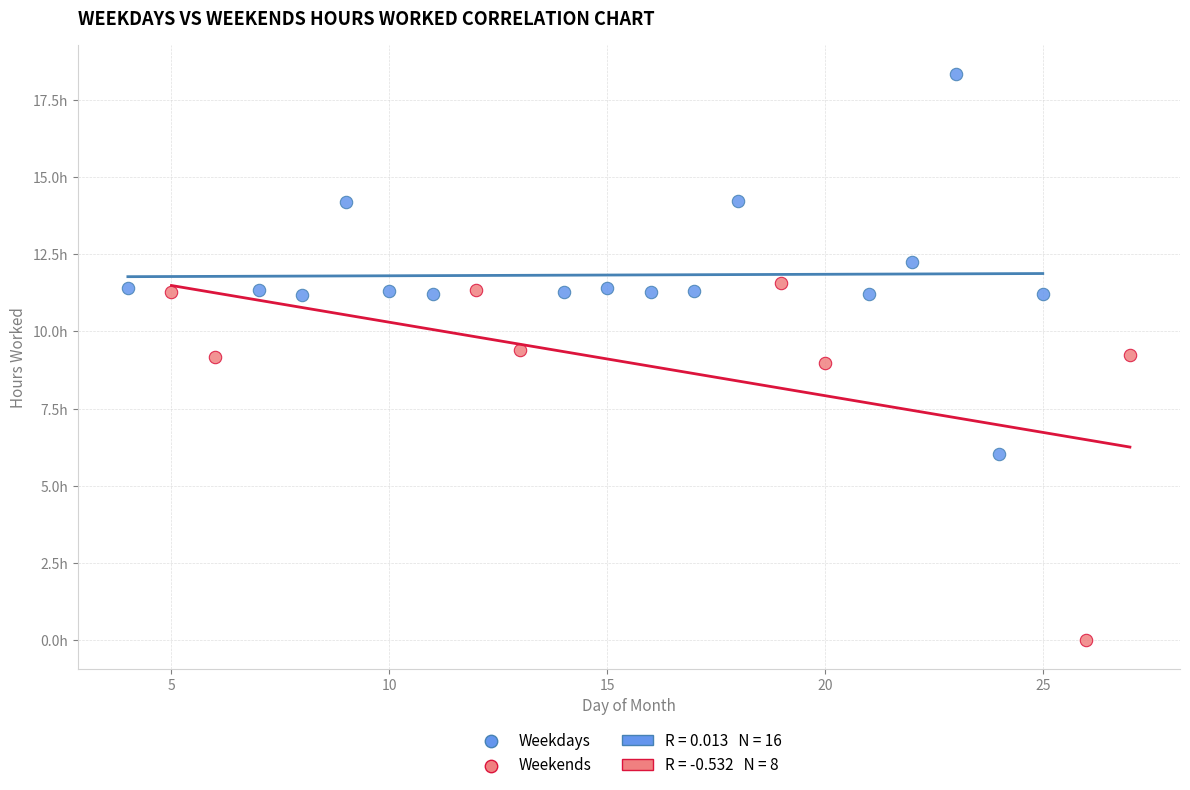

Which series has the widest spread of Y values?

Weekdays